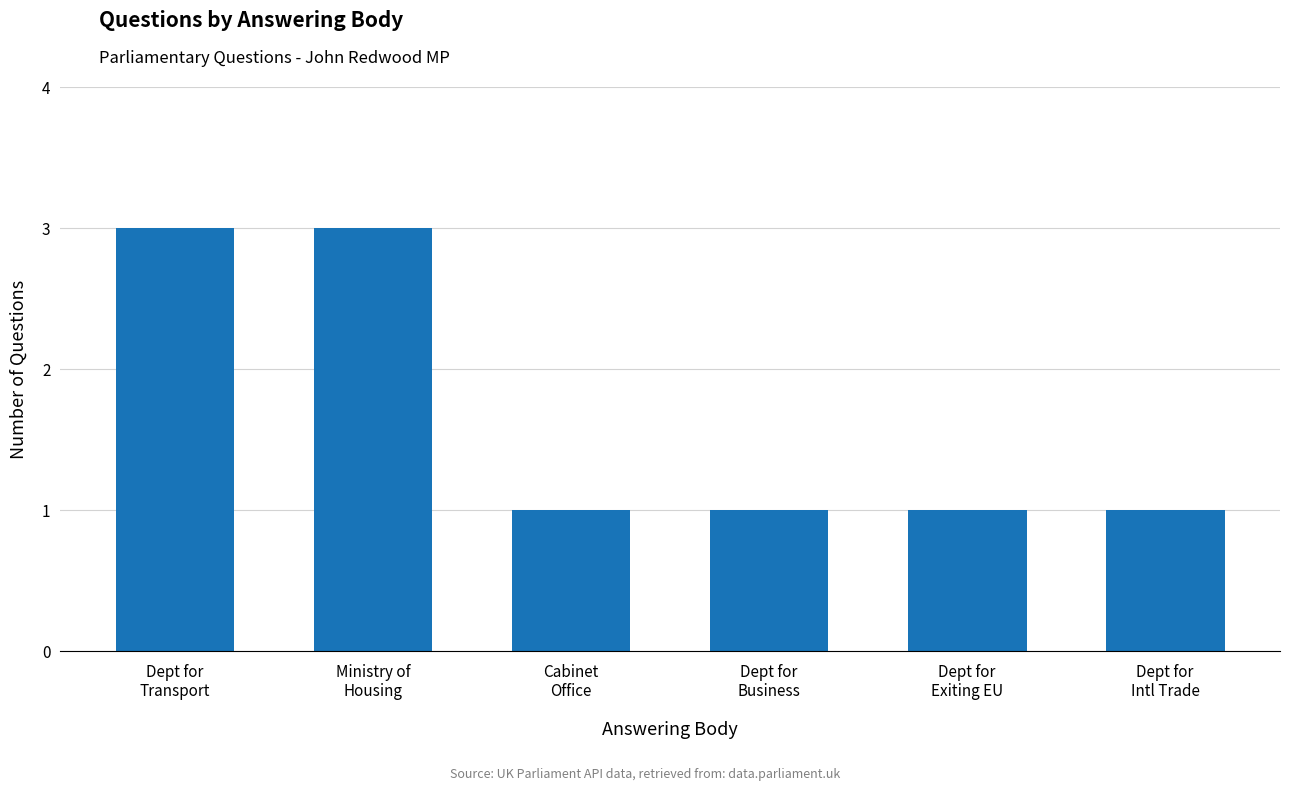

What is the value of the 5th bar from the left?

1